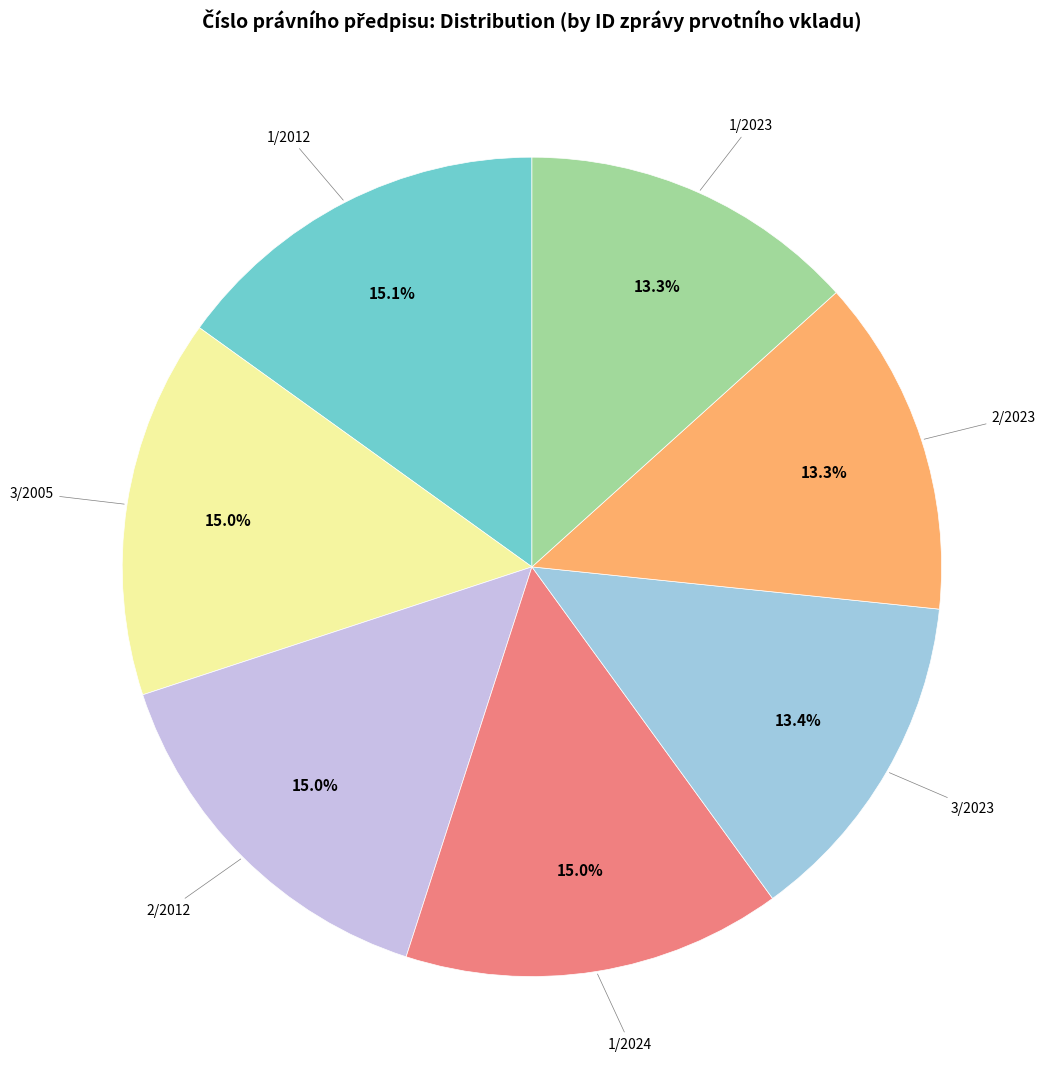

Is there any slice that represents more than half of the pie?

No